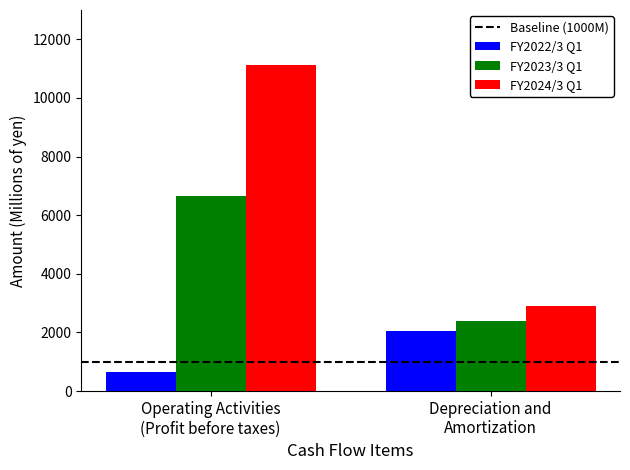

What is the average value of the FY2024/3 Q1 series?

7002